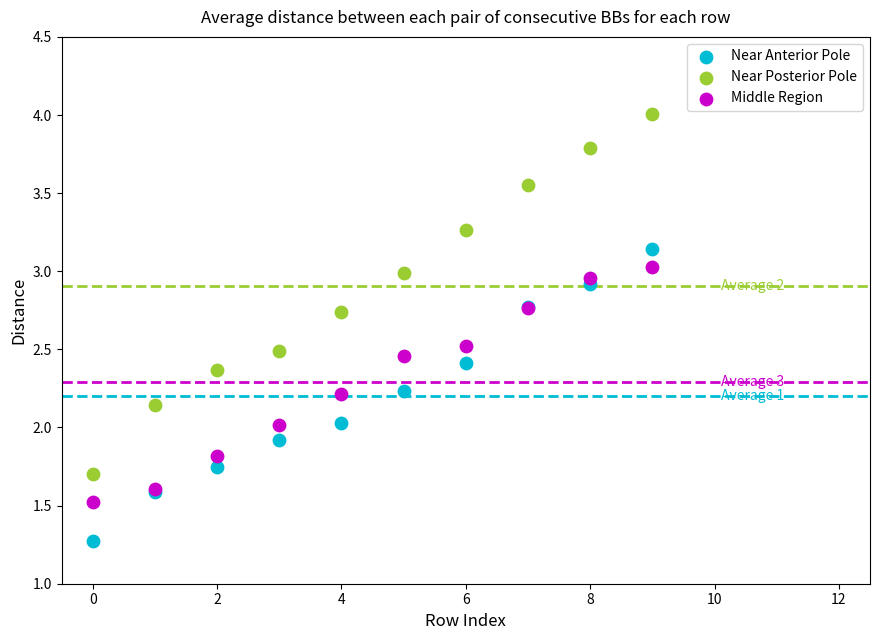

Which series contains the highest Y value?

Near Posterior Pole